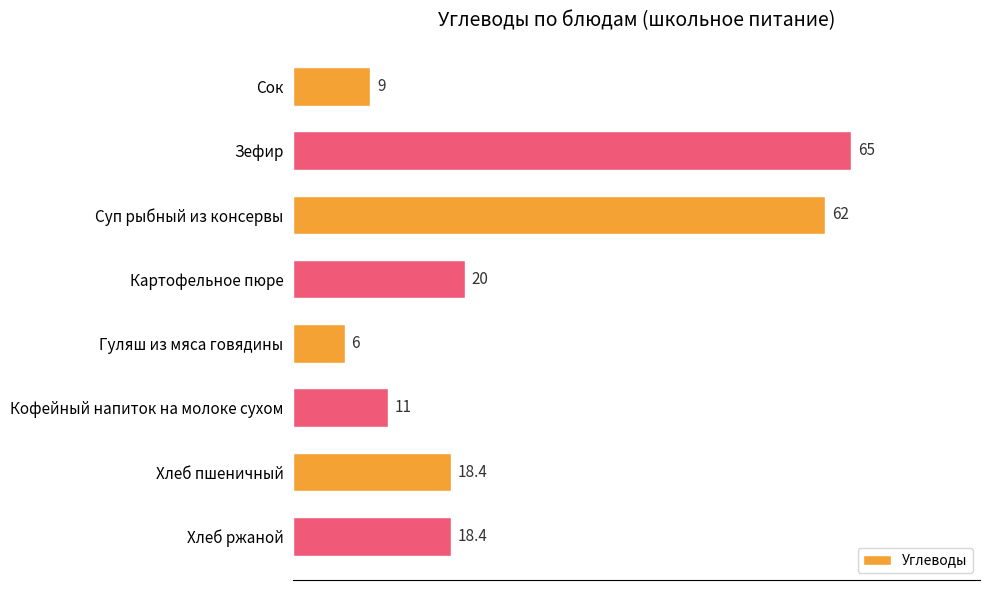

Is it true that the value at Гуляш из мяса говядины is 6.0?

True